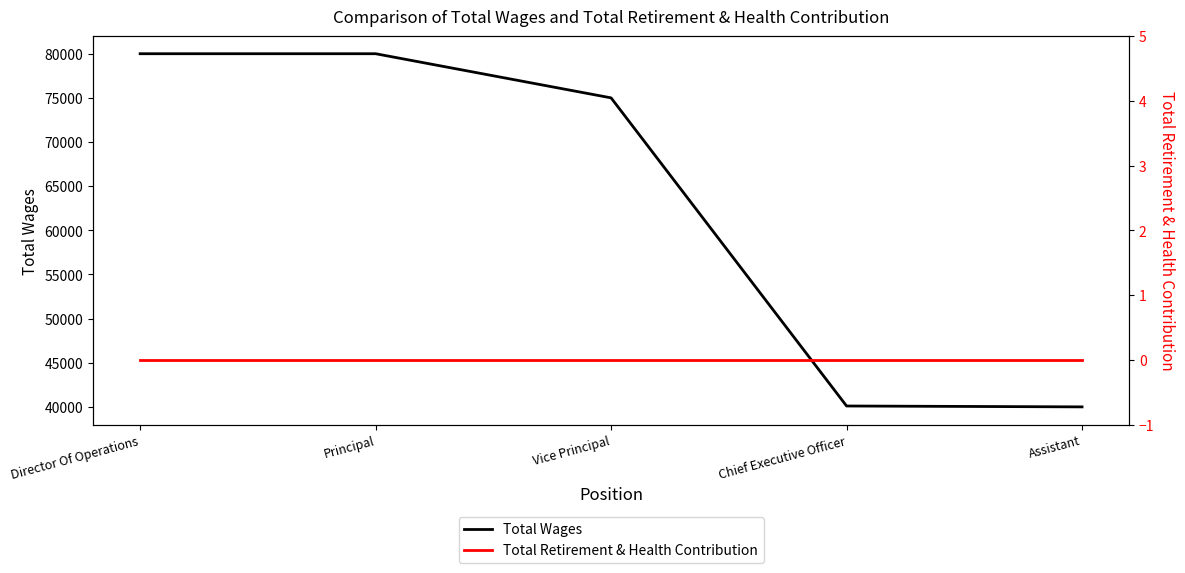

At which category is the sum across all series the highest?

Director Of Operations